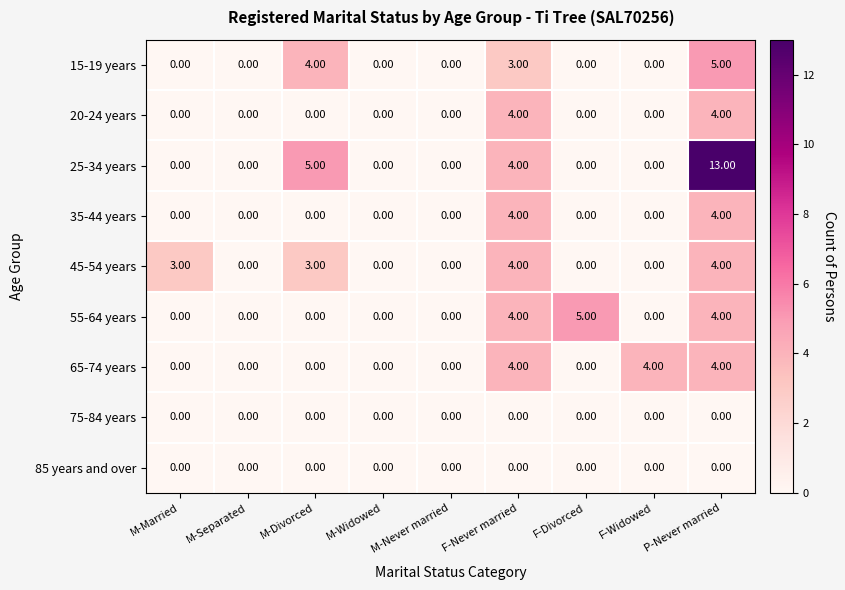

Which series has the largest total across all categories?

25-34 years